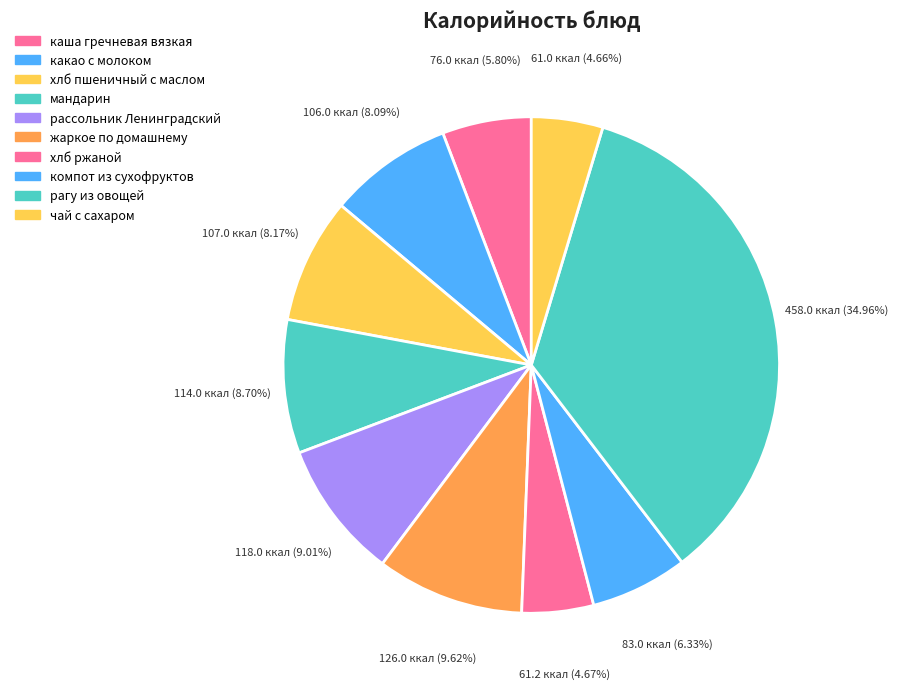

Which category has the biggest portion of the pie?

рагу из овощей